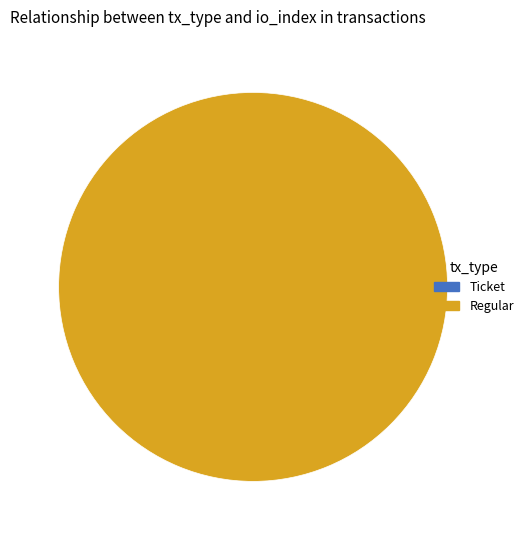

Which has a higher value, Regular or Ticket?

Regular